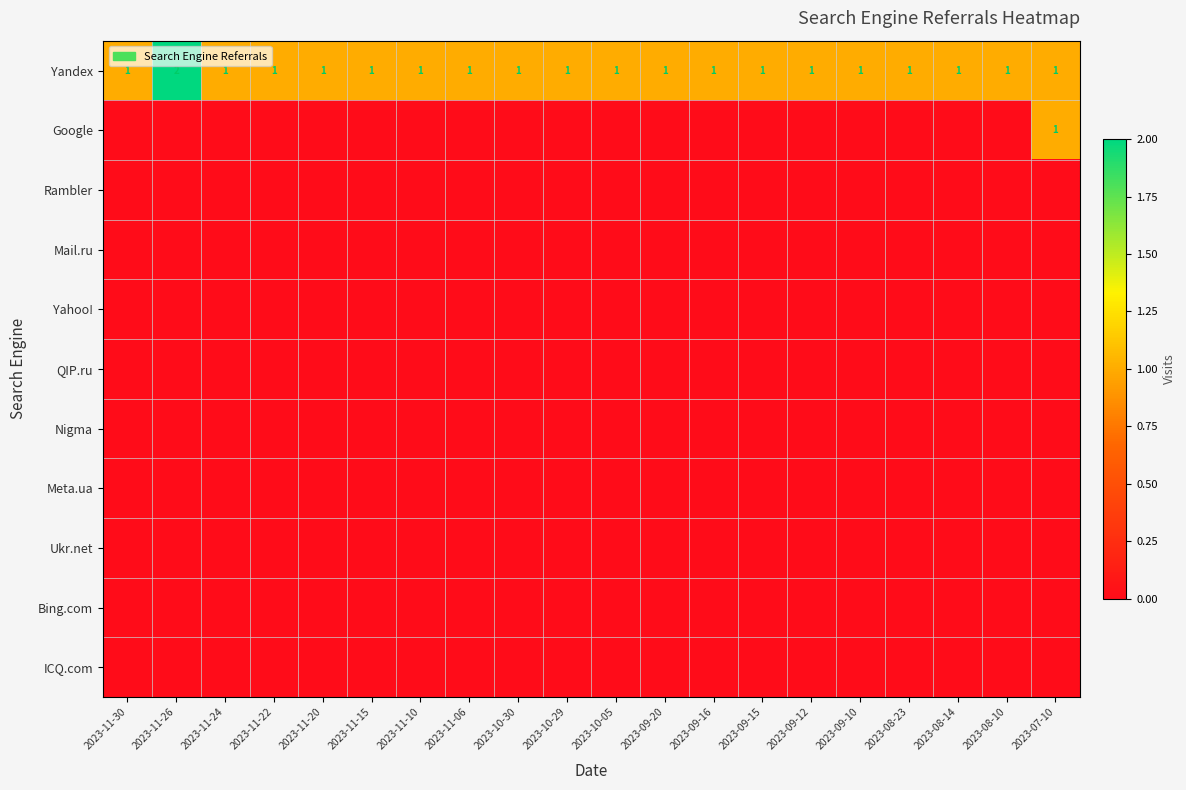

At which category is the sum across all series the highest?

2023-11-26